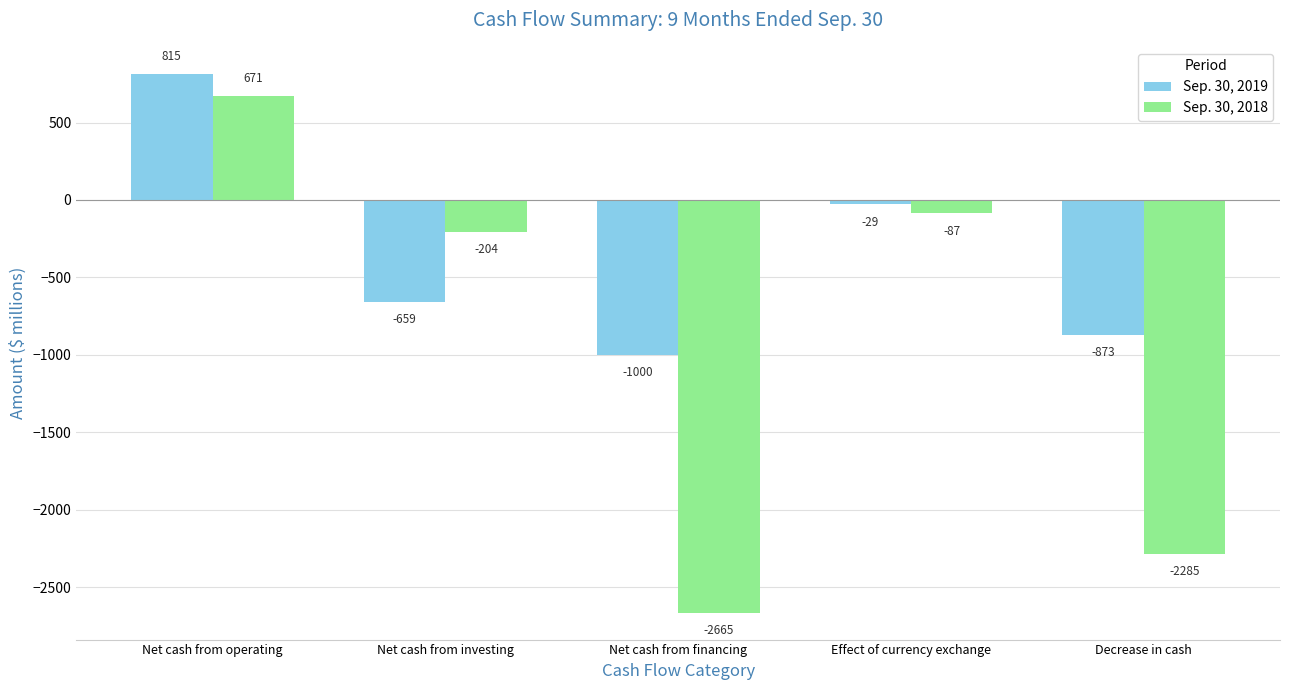

What is the difference between the Sep. 30, 2019 values at Net cash from financing and Decrease in cash?

127